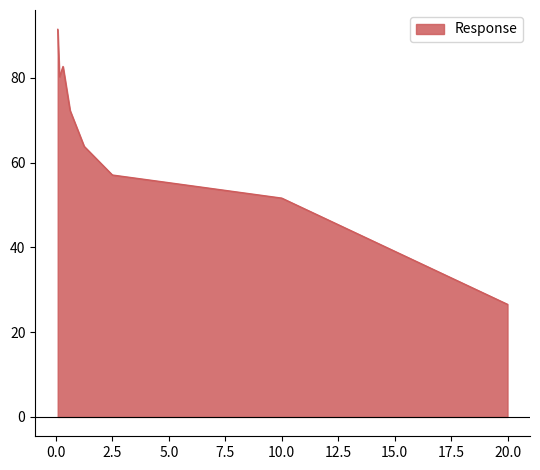

What is the smallest value displayed?

26.5